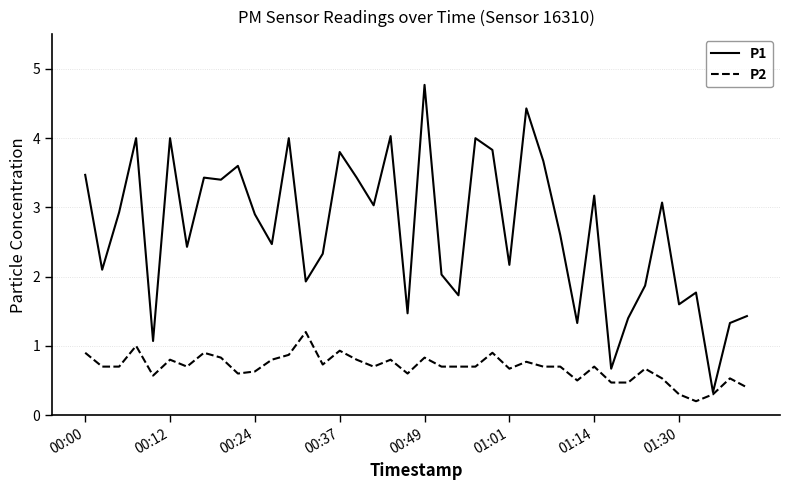

Which series has the largest total across all categories?

P1